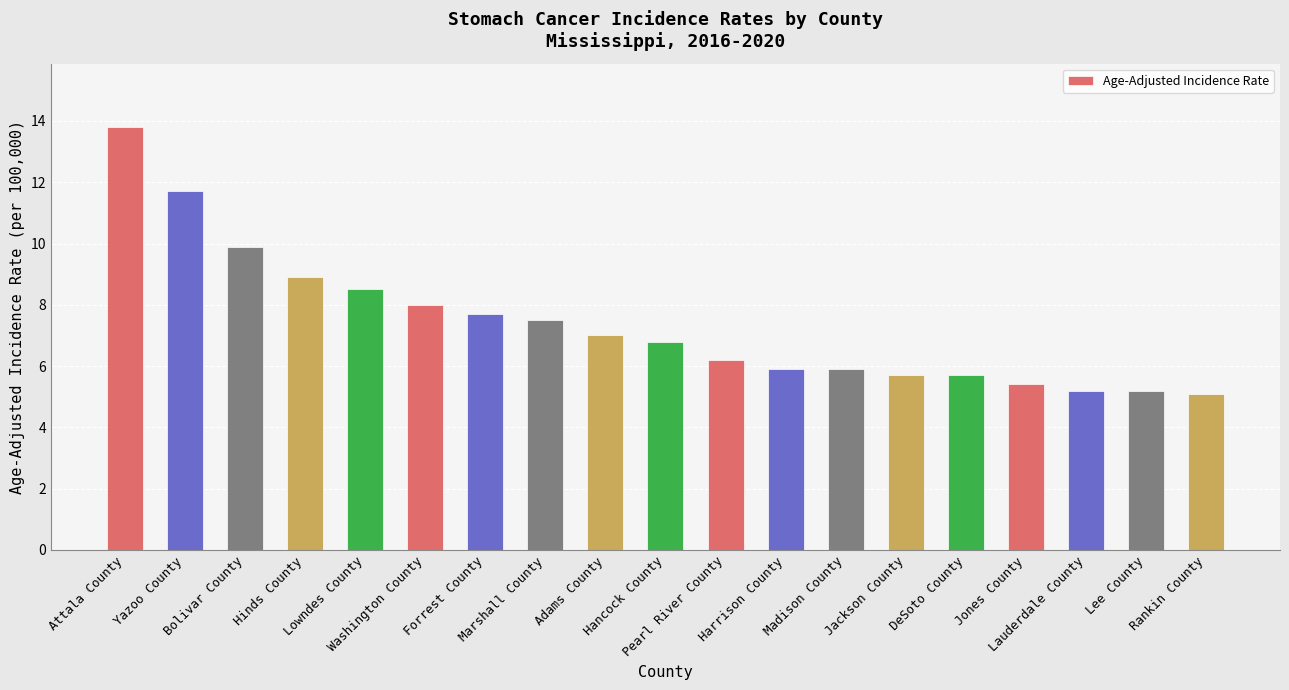

What is the average value?

7.4